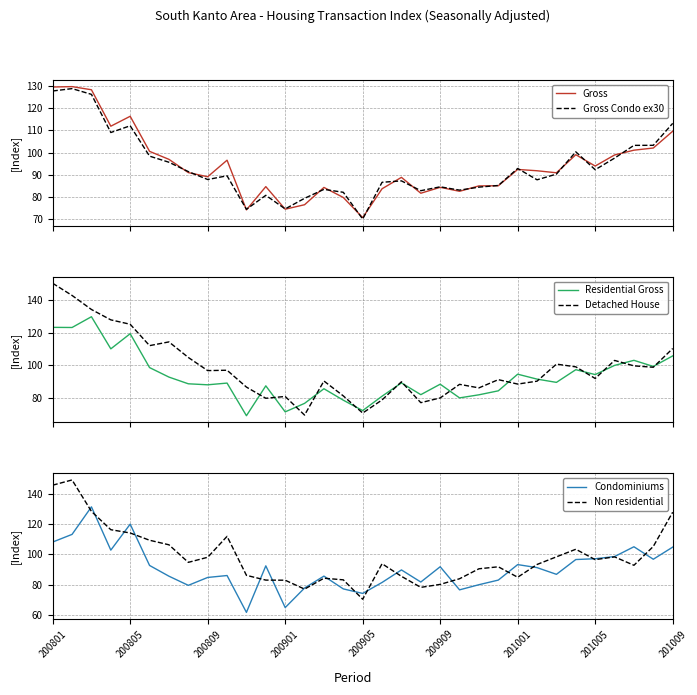

What is the approximate value of Non residential at 14?

84.3